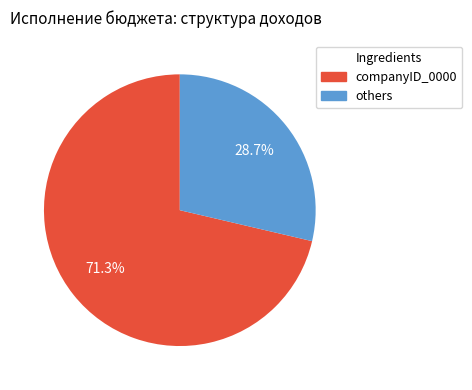

To the nearest percent, what is the difference between the largest and smallest slice percentages?

43%